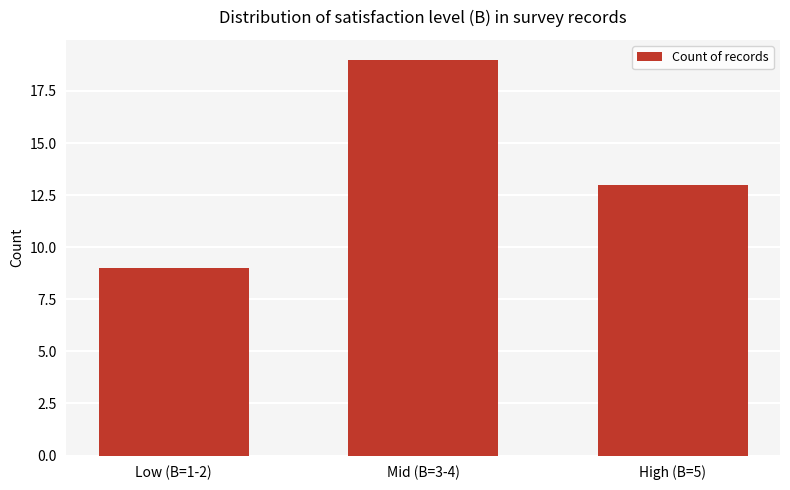

What position from the right is High (B=5)?

1